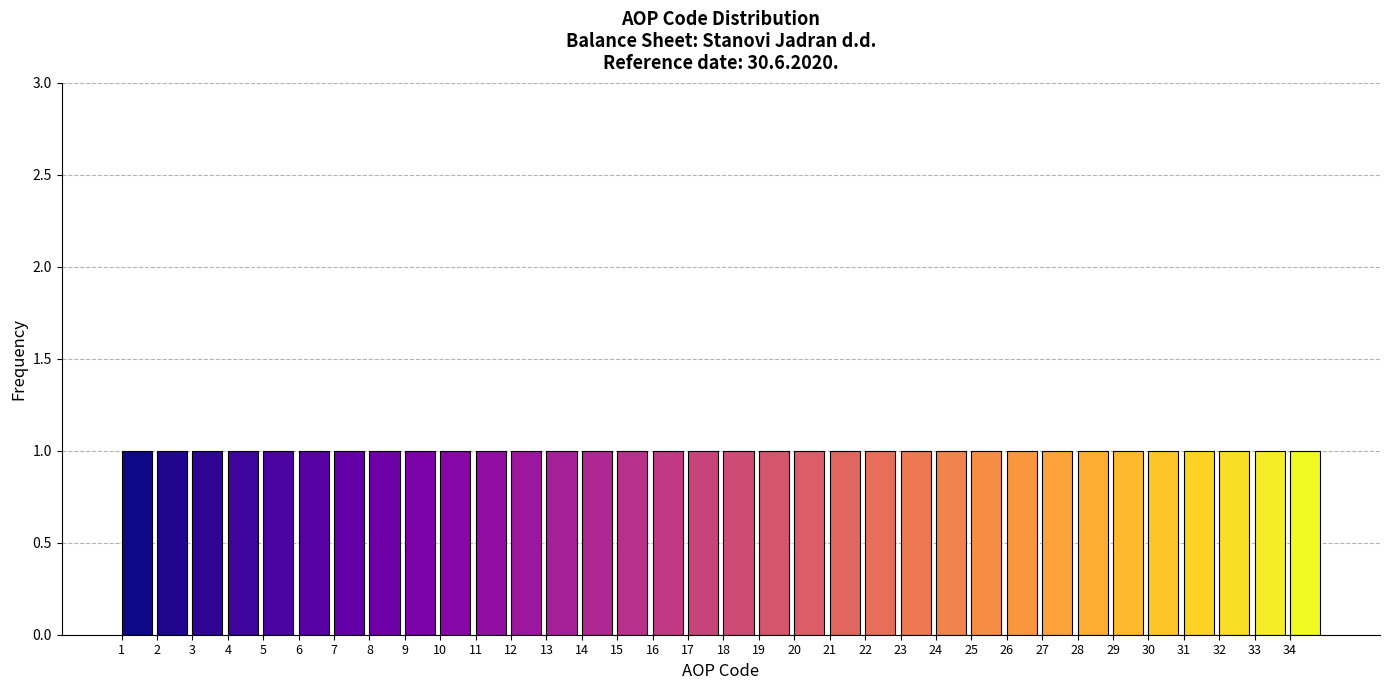

Reading left to right, list every bar in this chart as the range it spans on the x-axis followed by its height. The values are not printed on the chart, so give them approximately, as read against the axis.

1 to 2: 1
2 to 3: 1
3 to 4: 1
4 to 5: 1
5 to 6: 1
6 to 7: 1
7 to 8: 1
8 to 9: 1
9 to 10: 1
10 to 11: 1
11 to 12: 1
12 to 13: 1
13 to 14: 1
14 to 15: 1
15 to 16: 1
16 to 17: 1
17 to 18: 1
18 to 19: 1
19 to 20: 1
20 to 21: 1
21 to 22: 1
22 to 23: 1
23 to 24: 1
24 to 25: 1
25 to 26: 1
26 to 27: 1
27 to 28: 1
28 to 29: 1
29 to 30: 1
30 to 31: 1
31 to 32: 1
32 to 33: 1
33 to 34: 1
34 to 35: 1